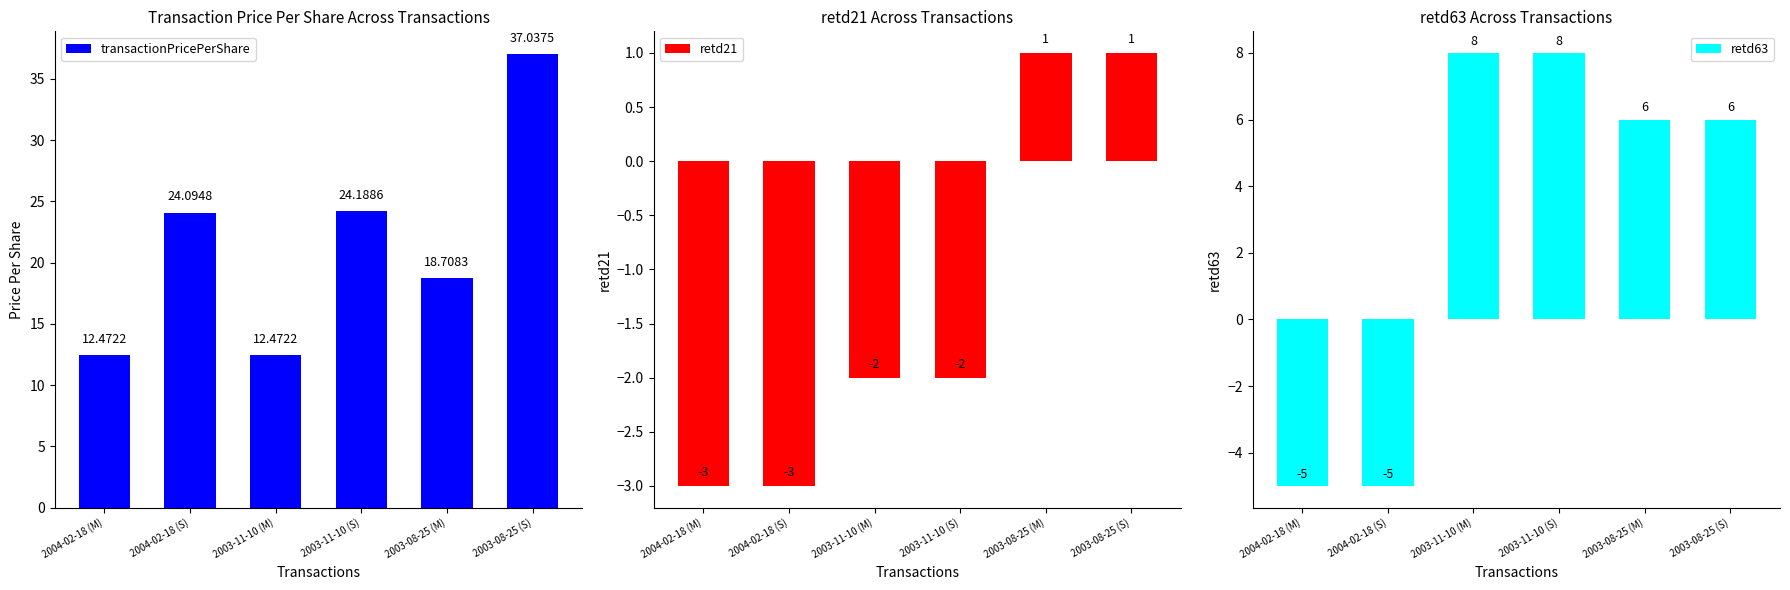

Reading left to right, extract all data points from this chart.

transactionPricePerShare: 12.5	24.1	12.5	24.2	18.7	37.0
retd21: -3.0	-3.0	-2.0	-2.0	1.0	1.0
retd63: -5.0	-5.0	8.0	8.0	6.0	6.0